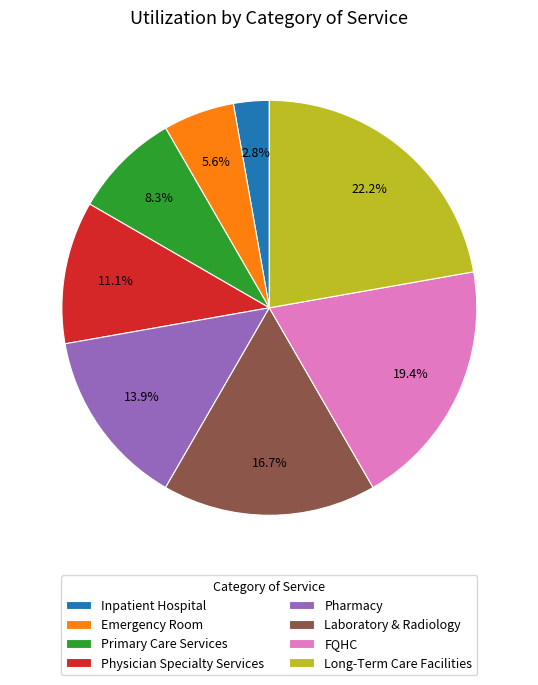

How many slices are in this pie chart?

8